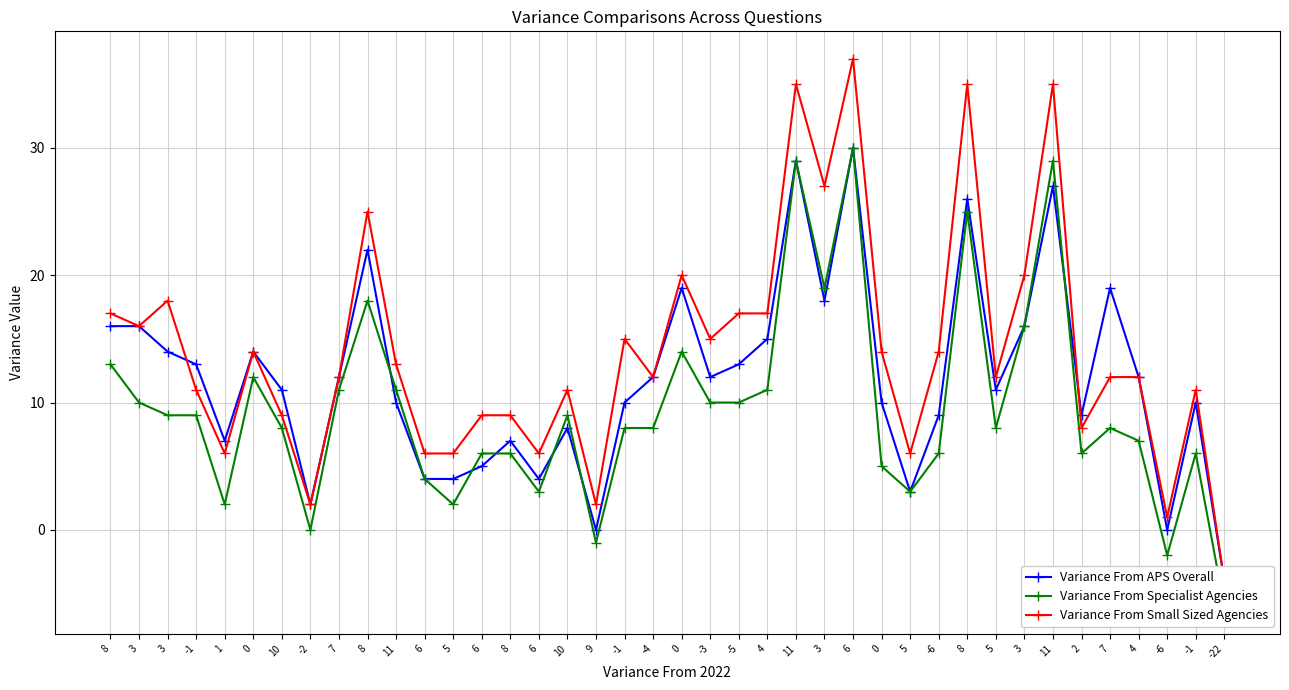

What is the label of the 30th point from the left?

-6